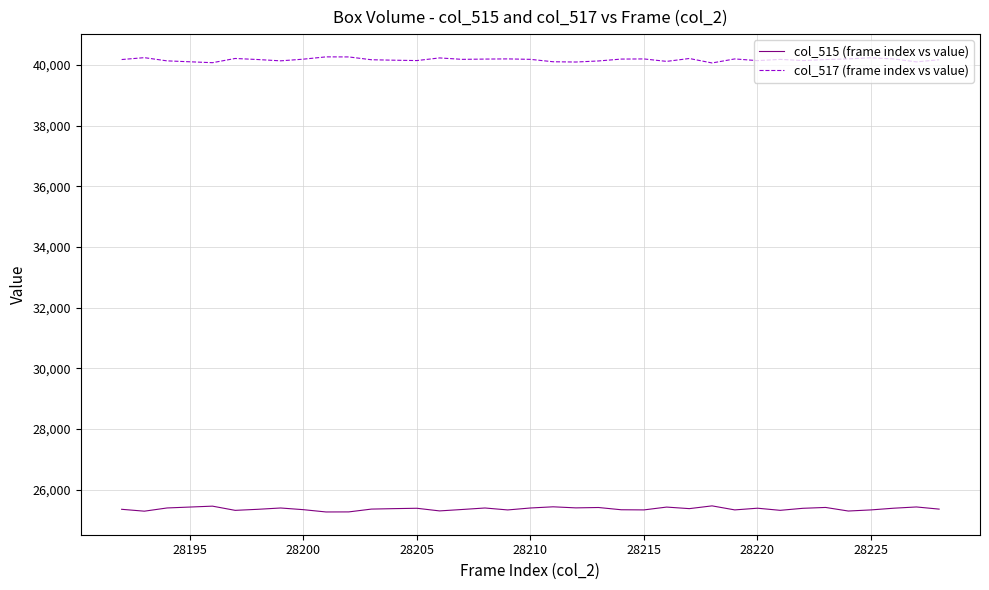

What is the minimum value shown in the chart?

25266